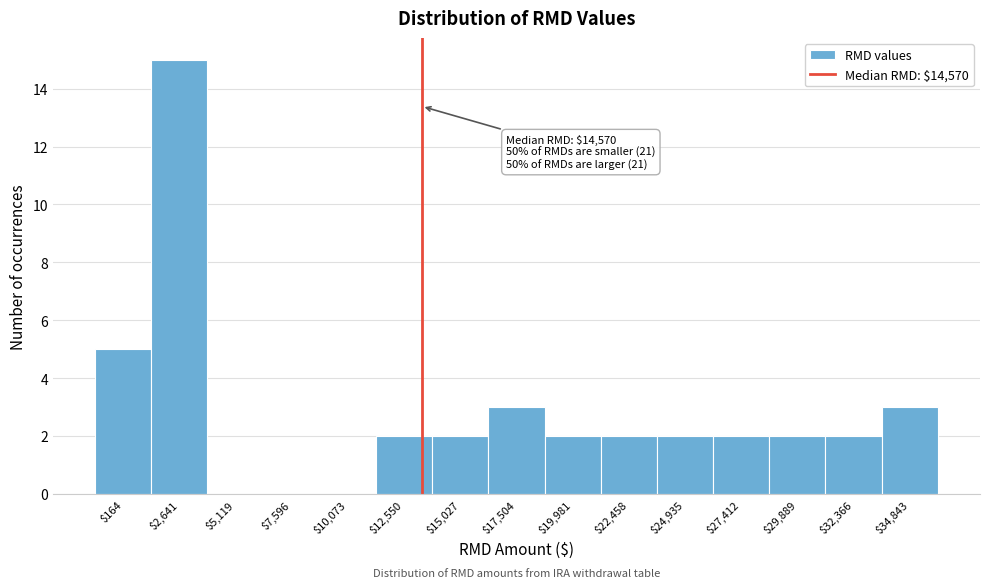

At which category does the chart reach its peak across all series?

$2,641